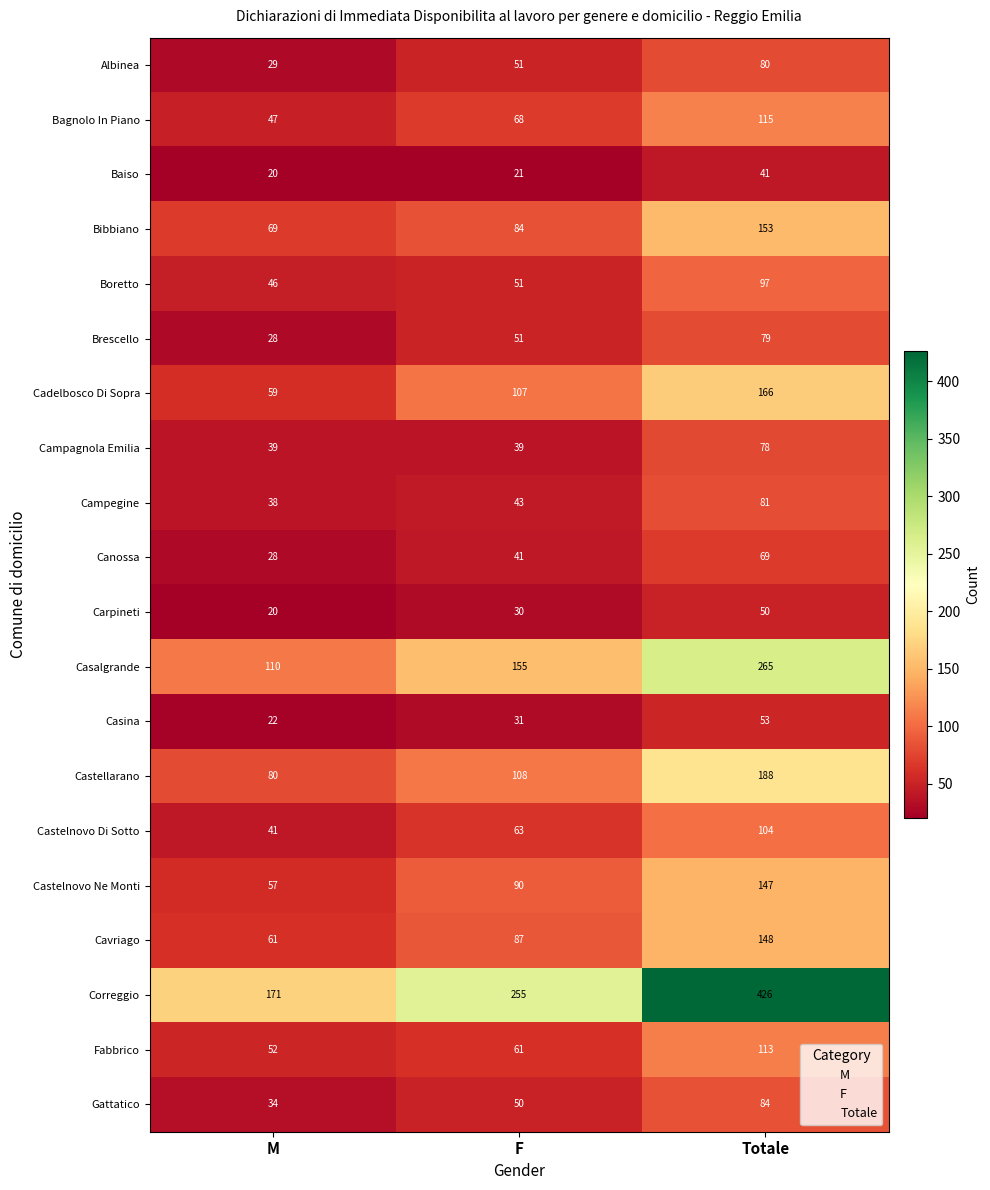

The value of Campegine at Totale is 81. True or false?

True